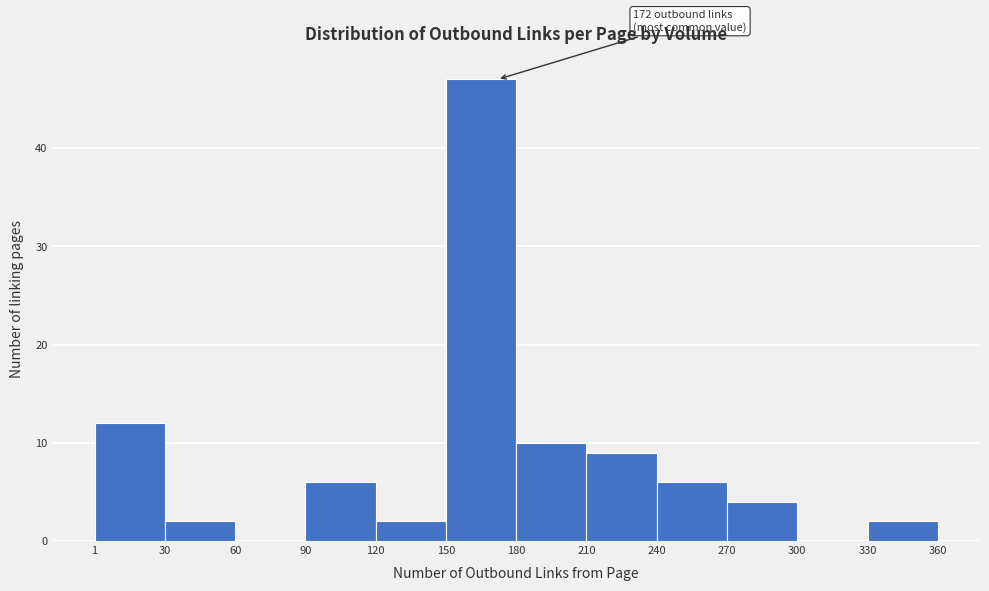

Over which range of the x-axis is the bar tallest?

150 to 180